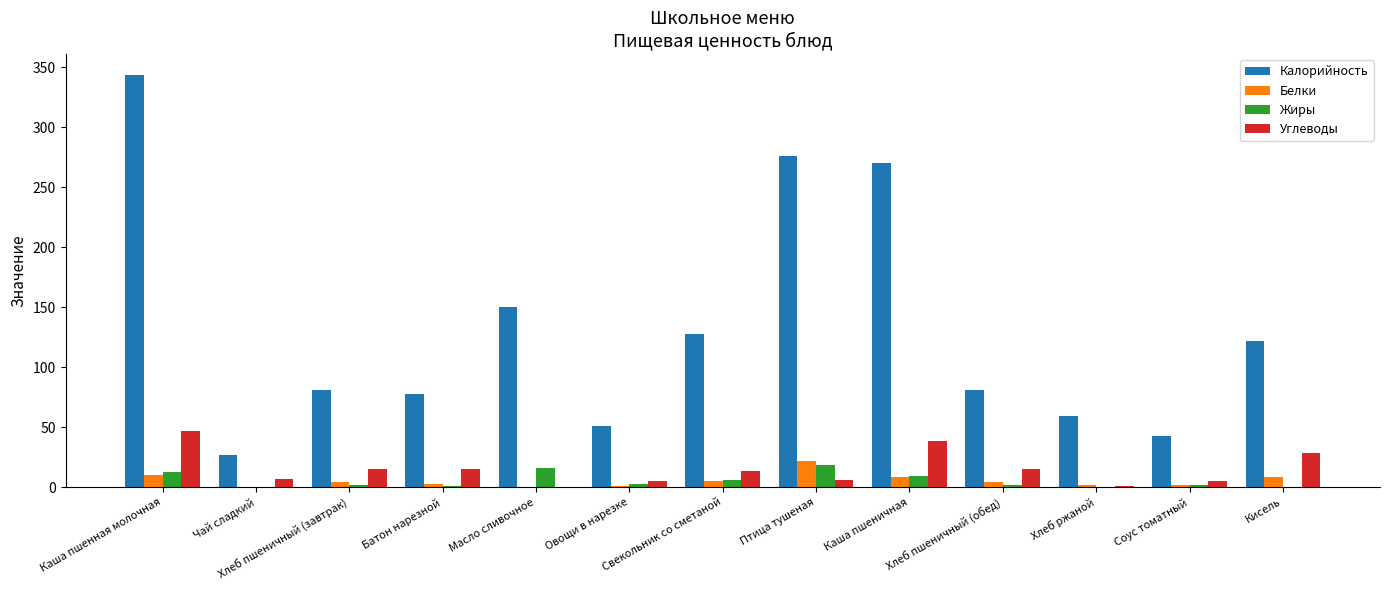

Is the value of Жиры at Каша пшеничная greater than the value of Белки at Соус томатный?

Yes